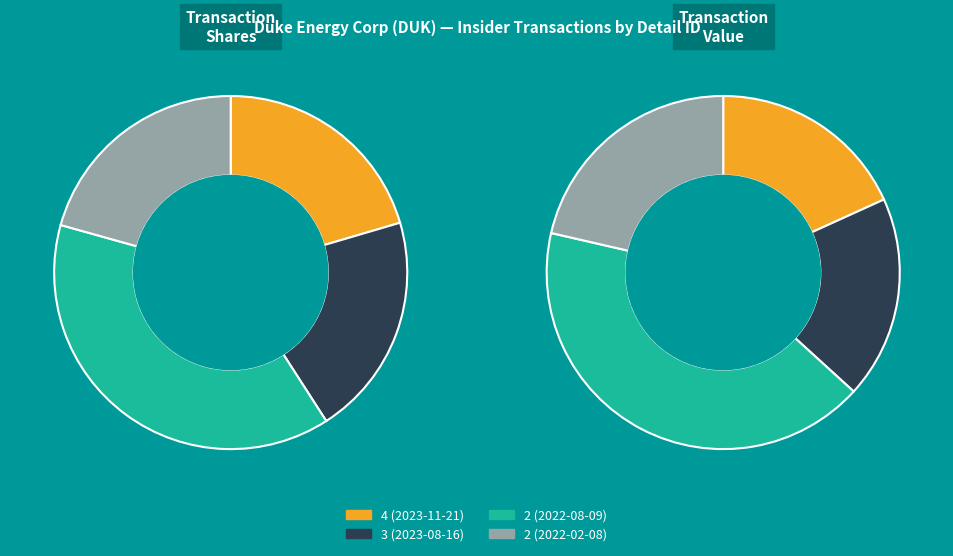

Rank the series by their average value, from highest to lowest.

transactionValue, transactionShares